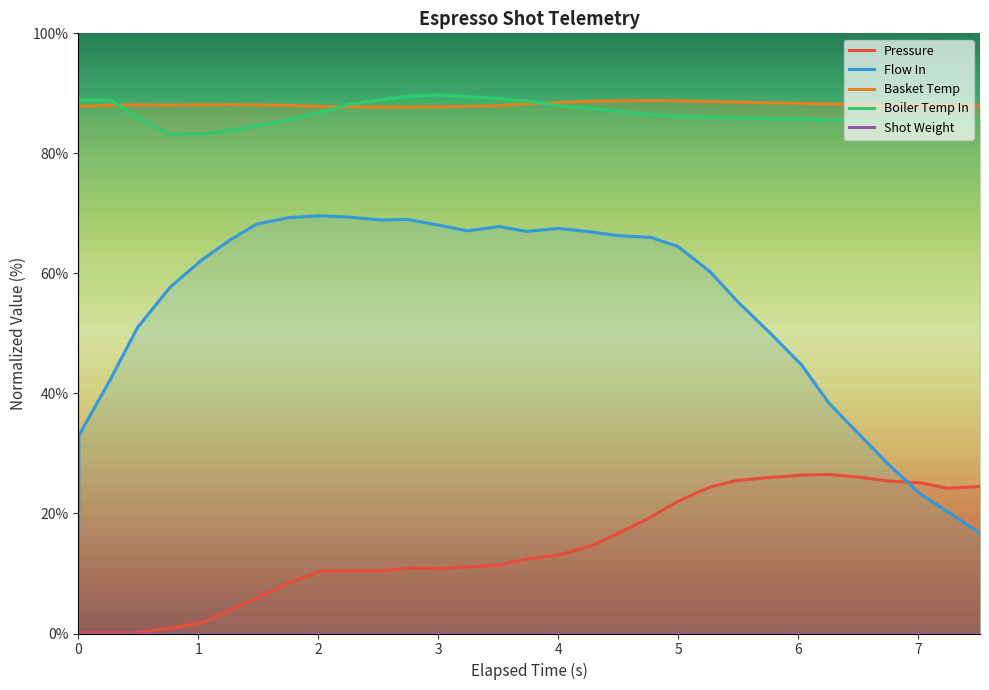

What is the highest value of the Boiler Temp In series?

89.8